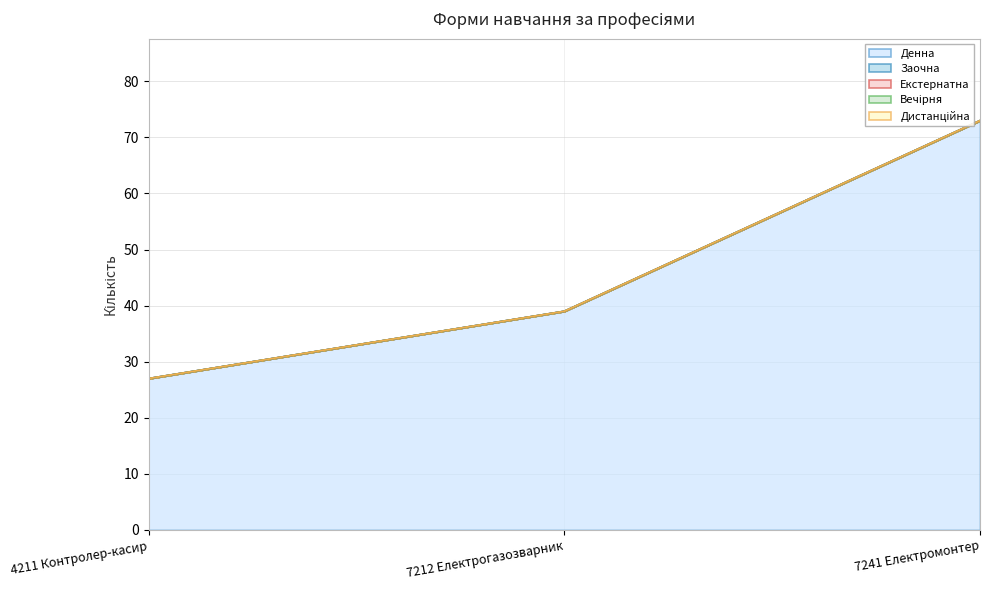

Where does the Денна series first go above 39?

7241 Електромонтер